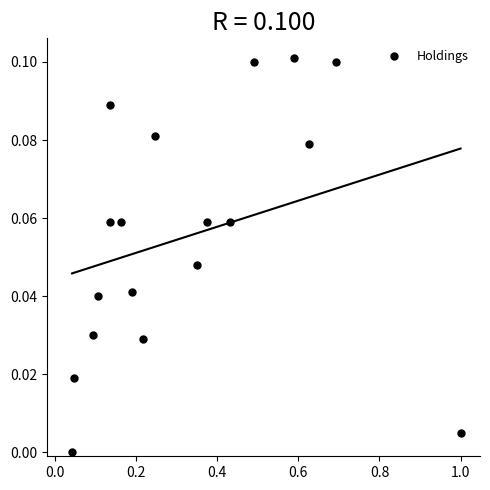

What is the range of X values (max minus min)?

1.0